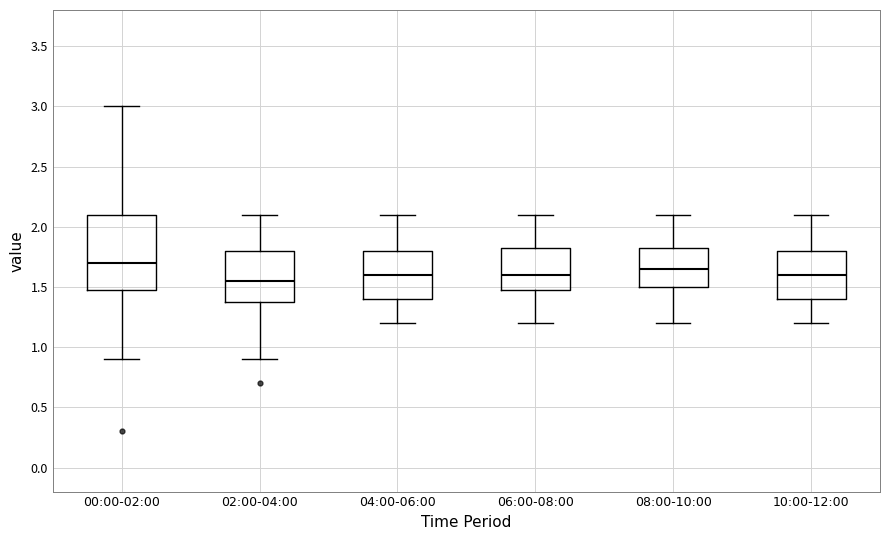

Where does the median line of the box for 02:00-04:00 sit on the y-axis? The values are not printed on the chart, so give them approximately, as read against the axis.

1.55